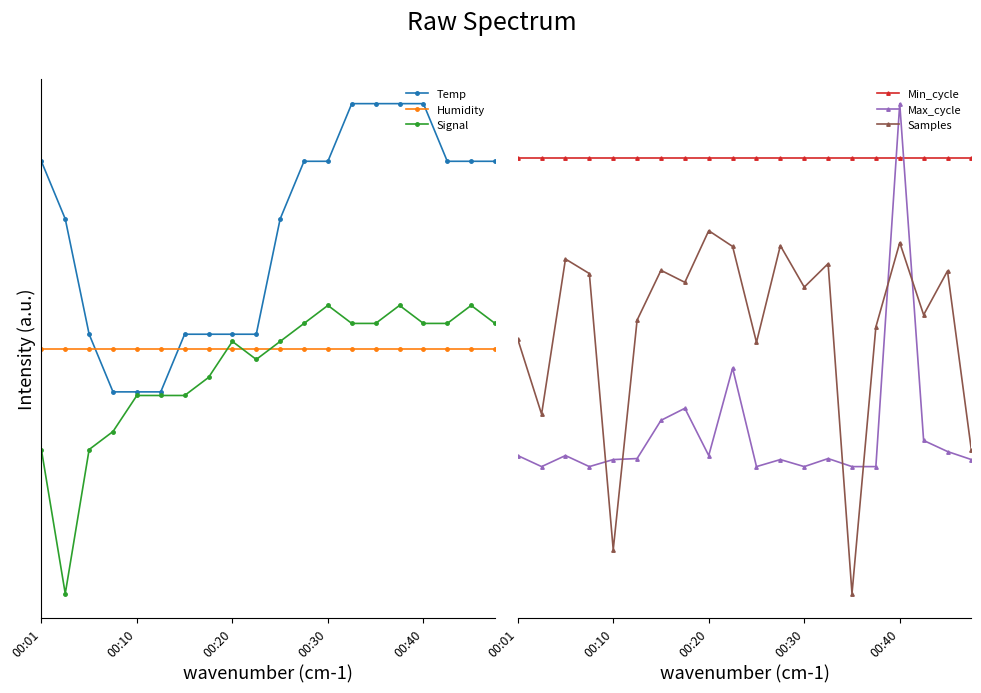

At which category is the sum across all series the highest?

00:40